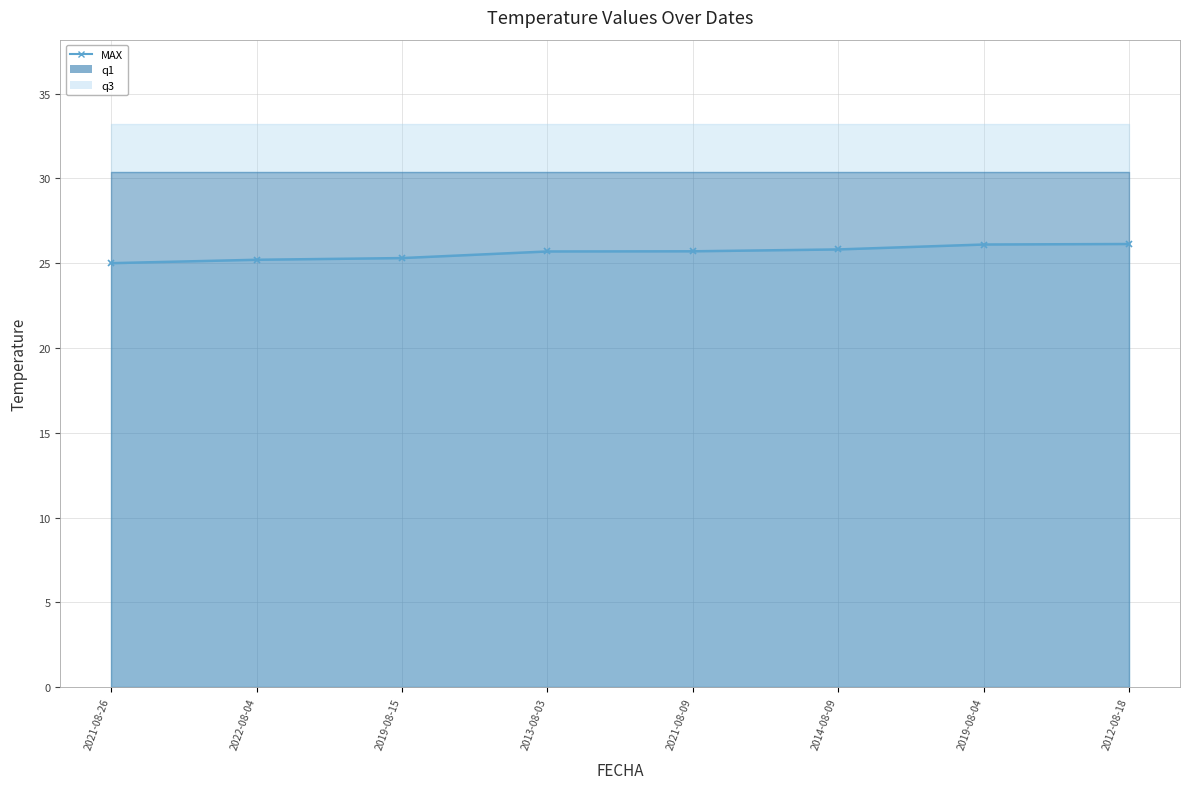

The value at 2022-08-04 is 25.2. True or false?

True